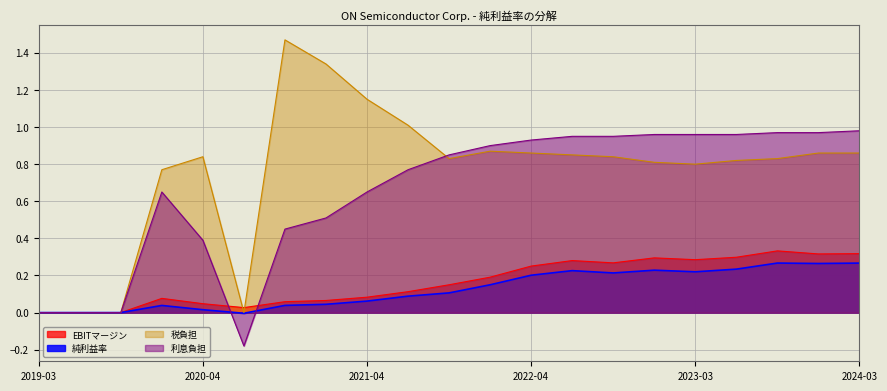

Which series has the largest total across all categories?

税負担